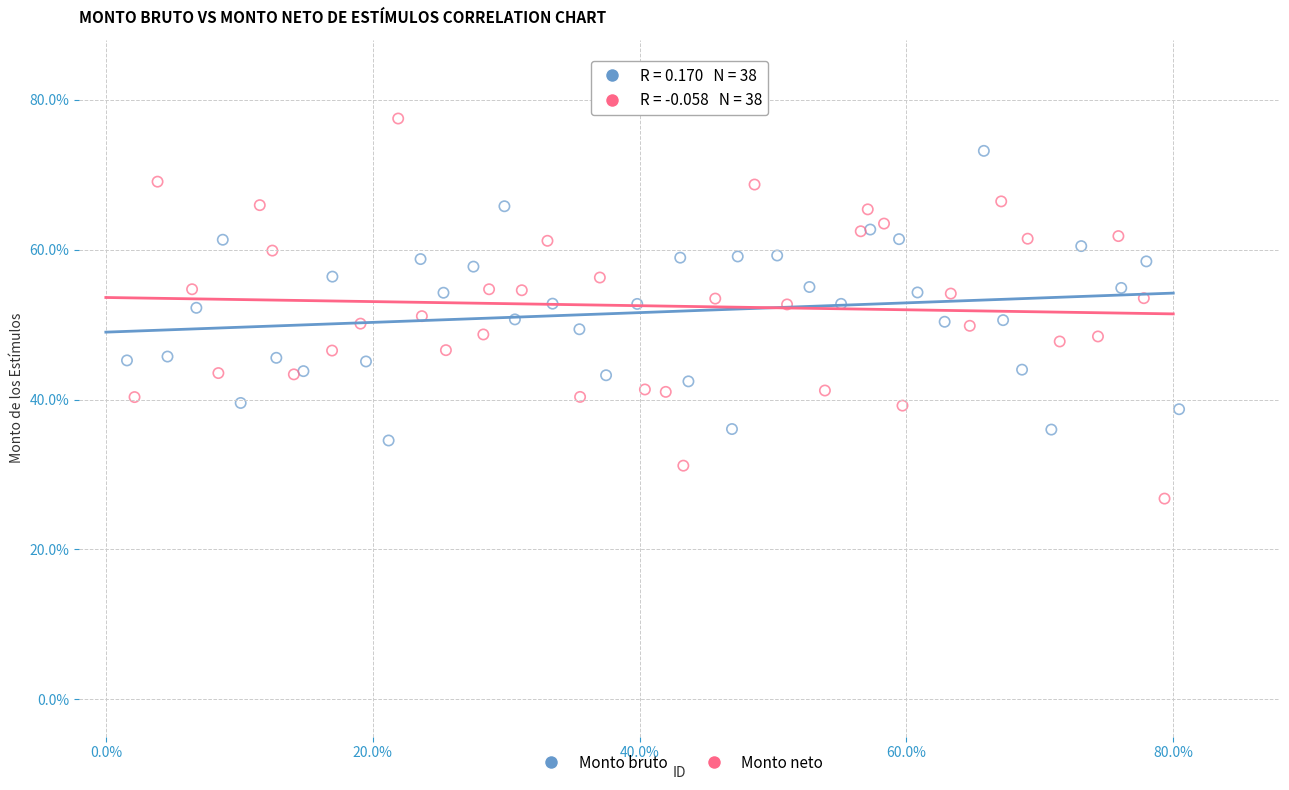

Which series has the widest spread of Y values?

Monto neto